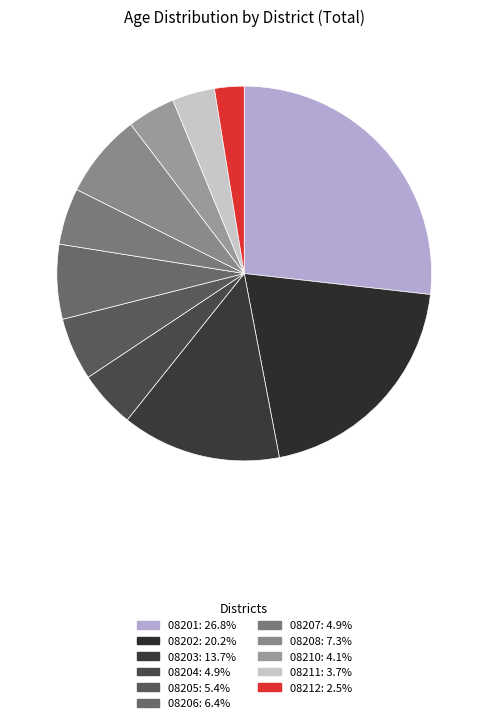

Does 08202 represent more than half of the total?

No